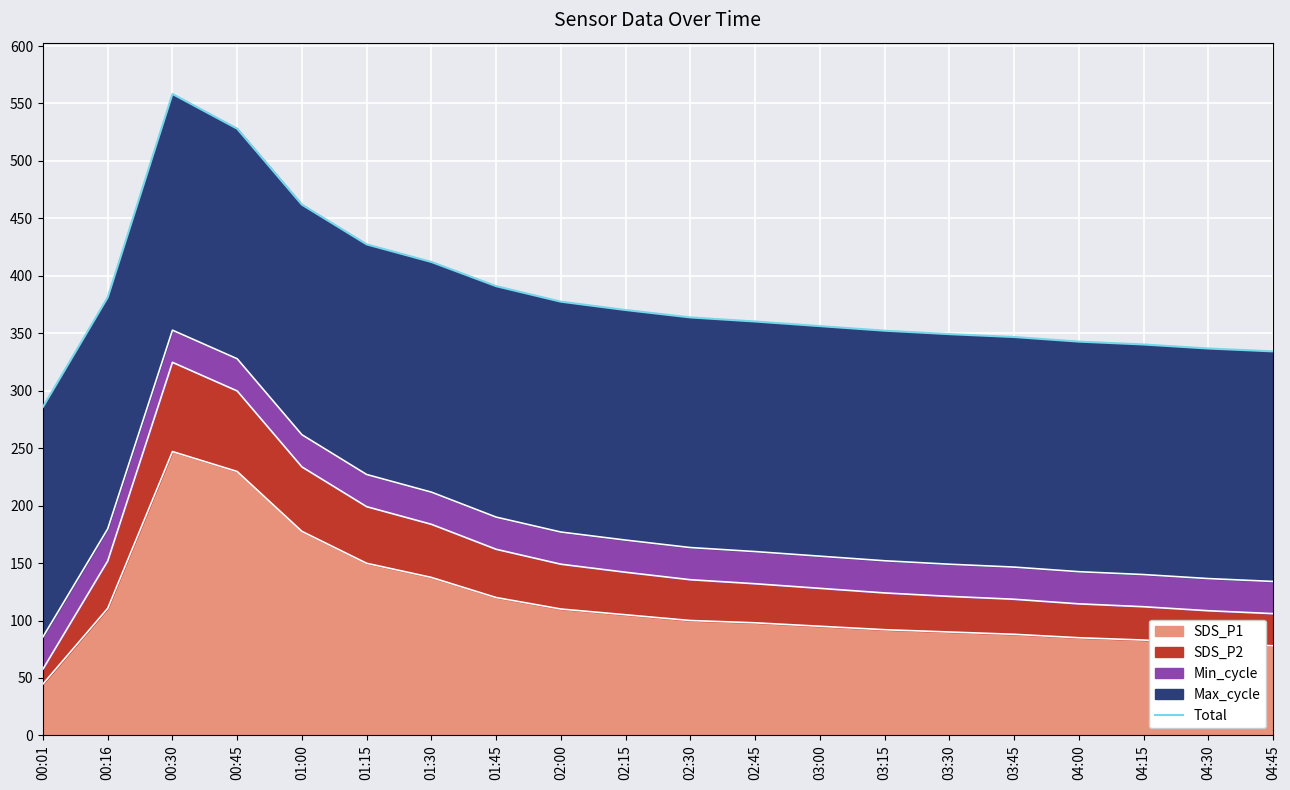

Rank the categories by value from highest to lowest.

00:30, 00:45, 01:00, 01:15, 01:30, 01:45, 00:16, 02:00, 02:15, 02:30, 02:45, 03:00, 03:15, 03:30, 03:45, 04:00, 04:15, 04:30, 04:45, 00:01